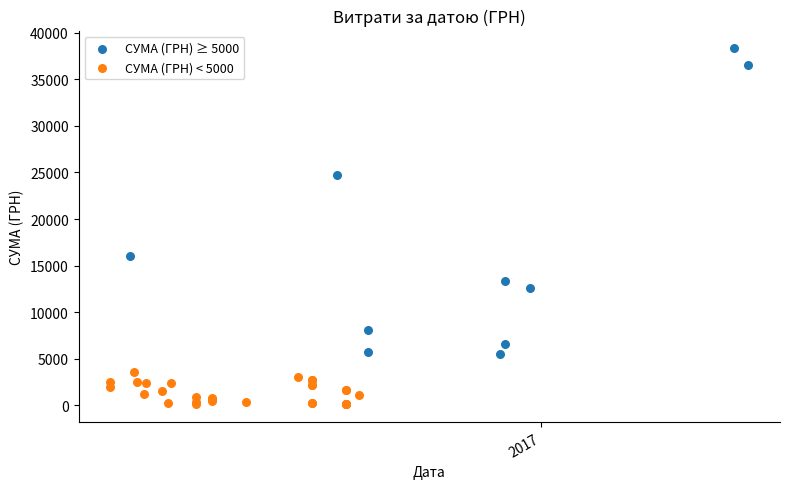

Which series reaches the minimum Y coordinate?

СУМА (ГРН) < 5000